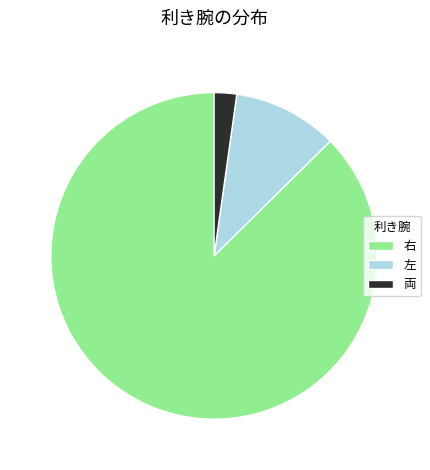

True or false: 両 accounts for 2% of the total.

True